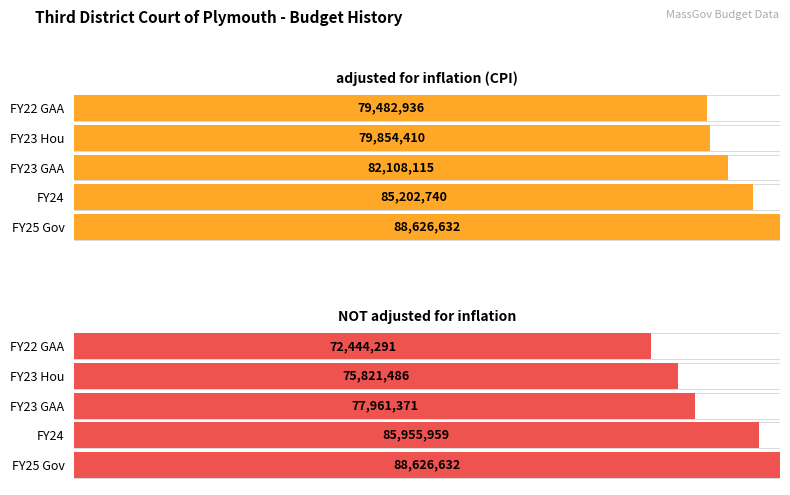

What is the difference between the highest and lowest values at FY22 GAA?

7038645